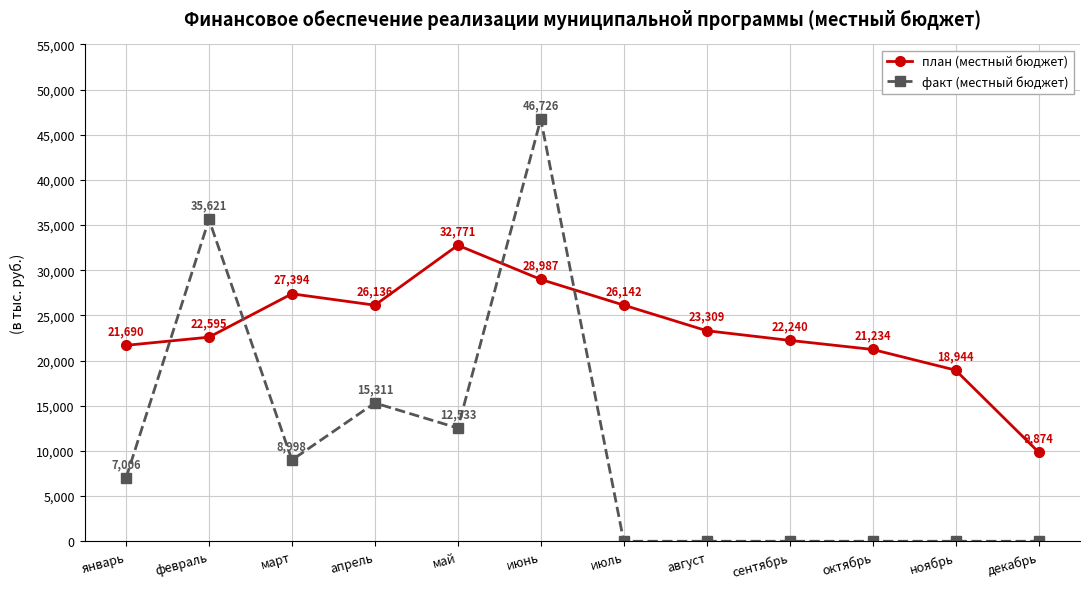

Is this an area chart (filled region under the line)?

No